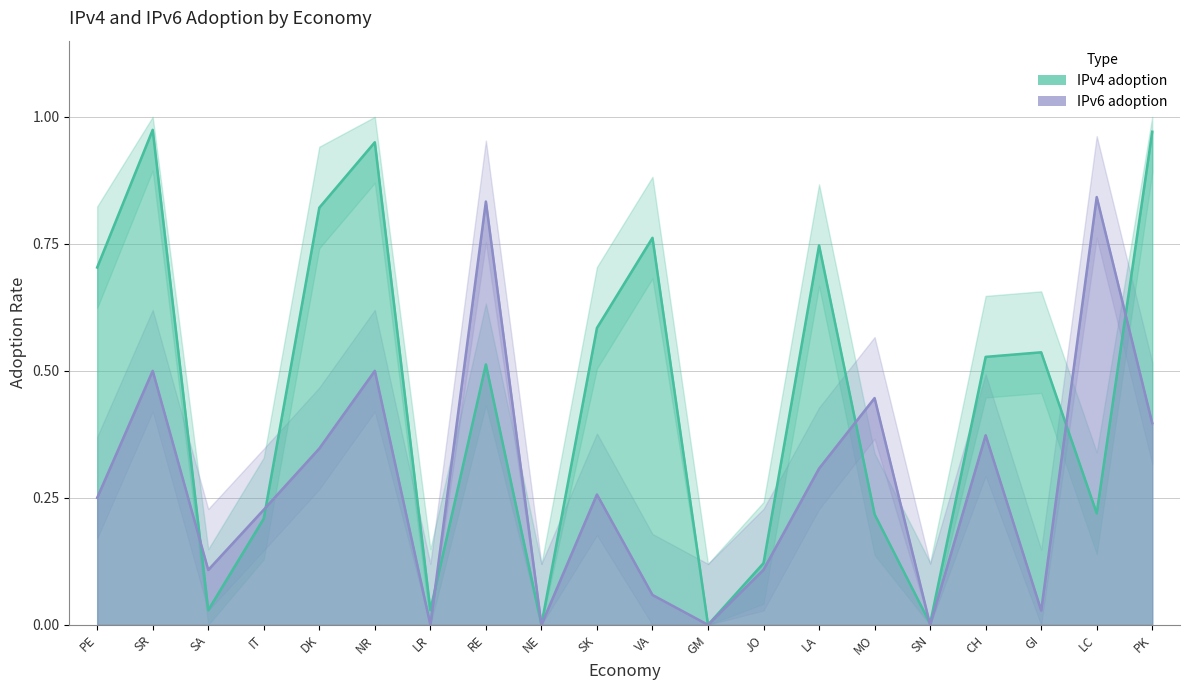

Is the value of IPv6 adoption at VA greater than the value of IPv4 adoption at SR?

No